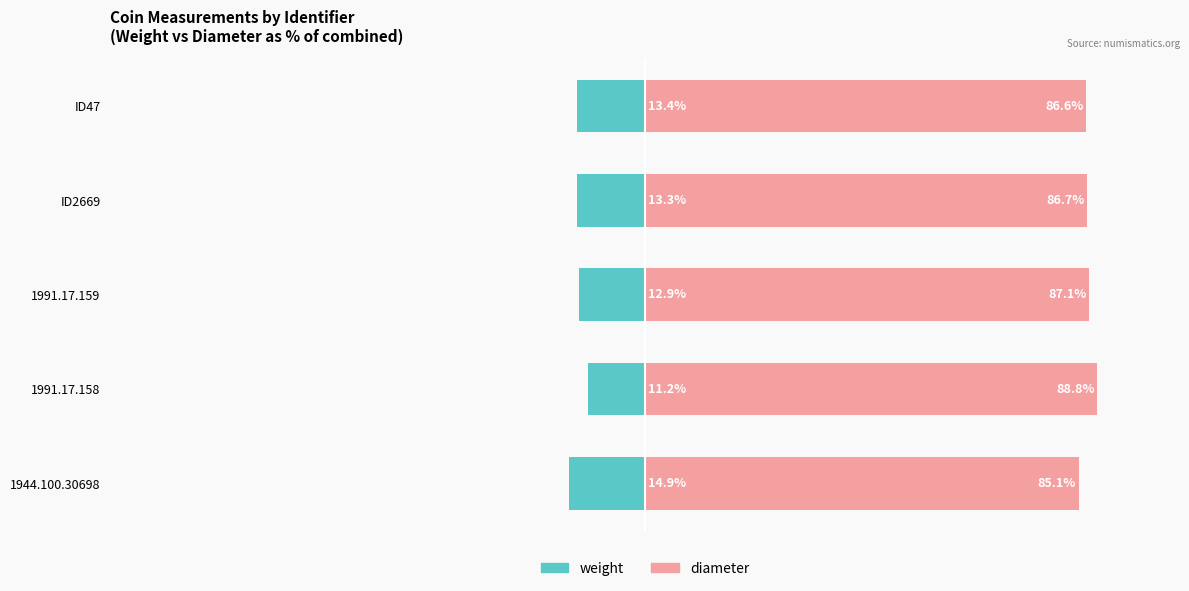

What are all the series names shown in the legend?

weight, diameter